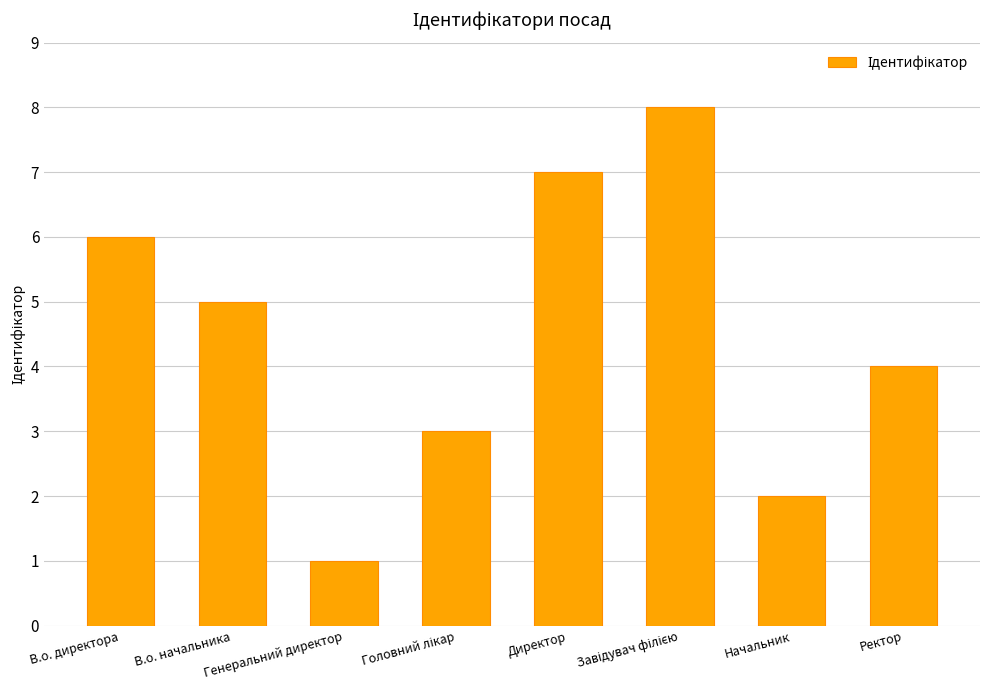

The chart shows a value of 1 at В.о. начальника. True or false?

False